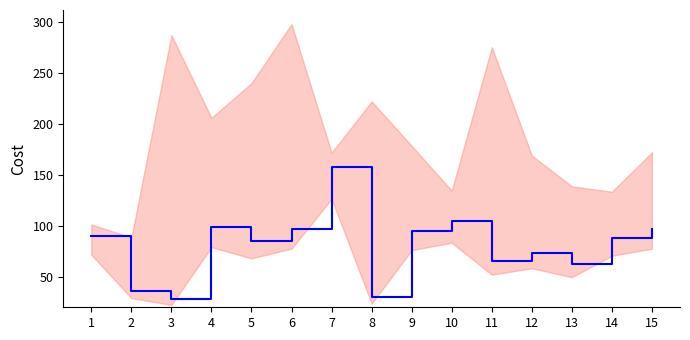

True or false: the data has more than 2 interior local peaks.

True